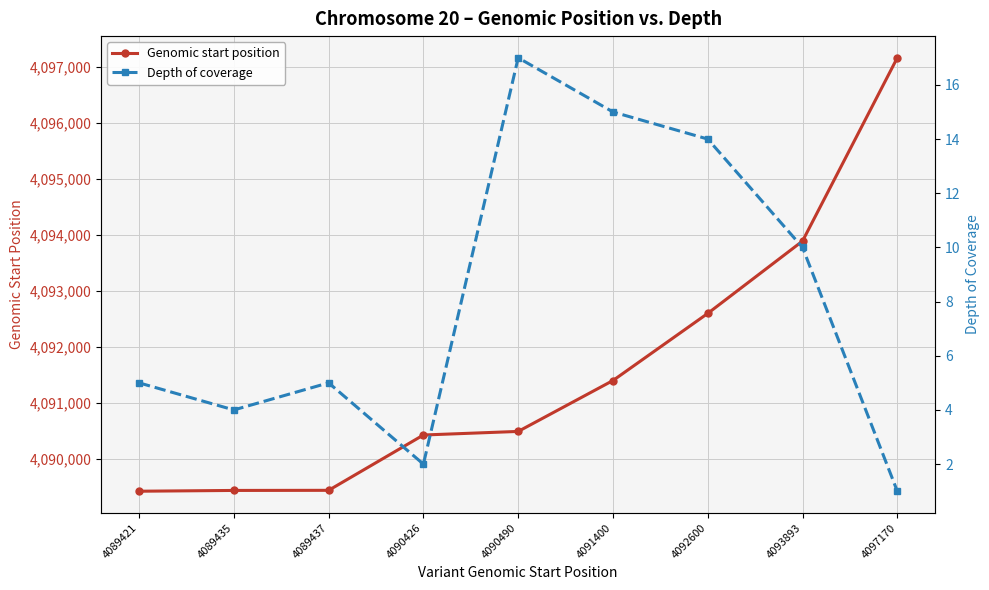

What is the value of the Genomic start position point at the 4th from the left?

4090426